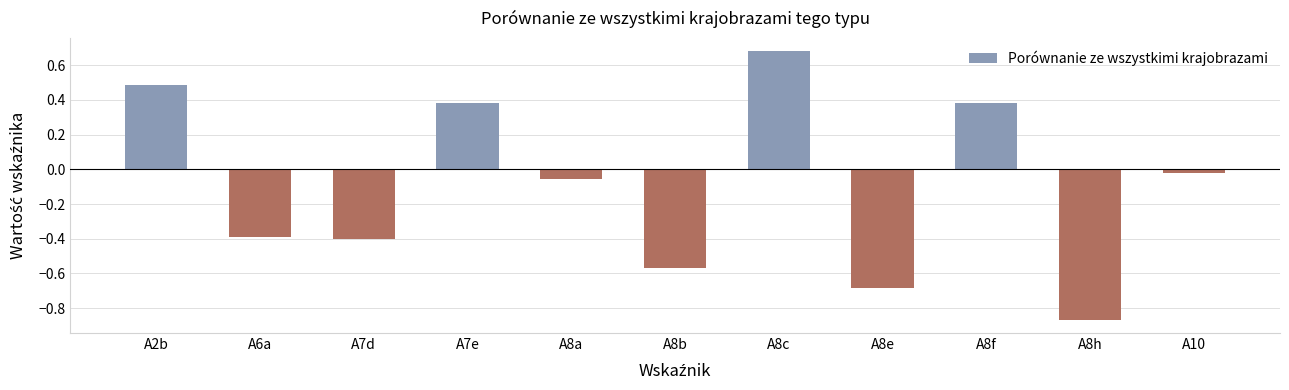

What is the label of the 8th bar from the right?

A7e